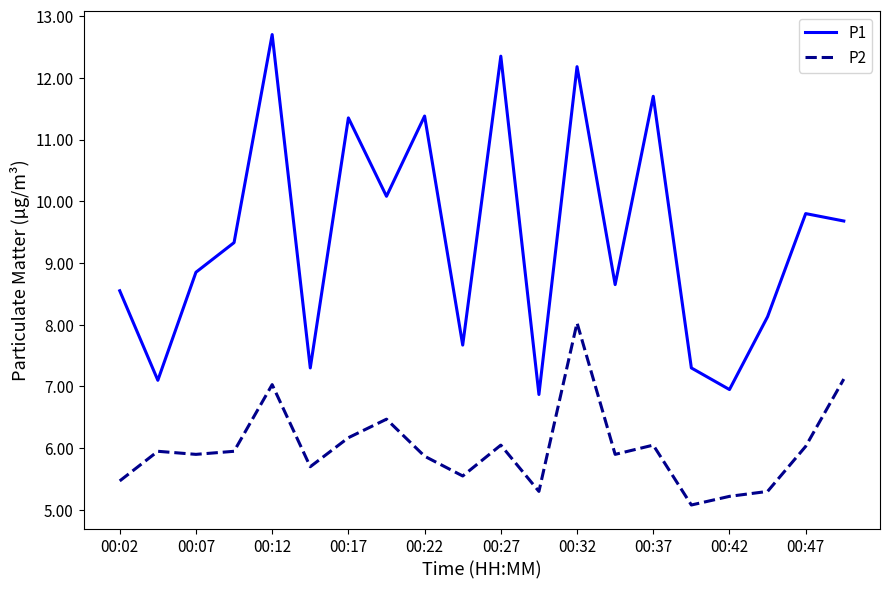

Which series has the largest total across all categories?

P1